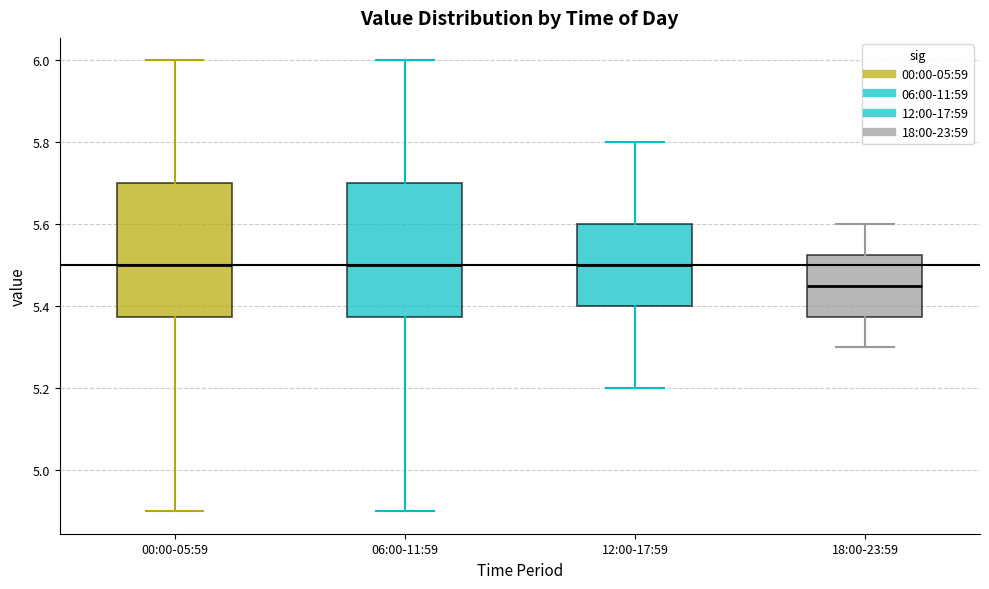

Where does the upper whisker of the box for 00:00-05:59 end on the y-axis? The values are not printed on the chart, so give them approximately, as read against the axis.

6.00